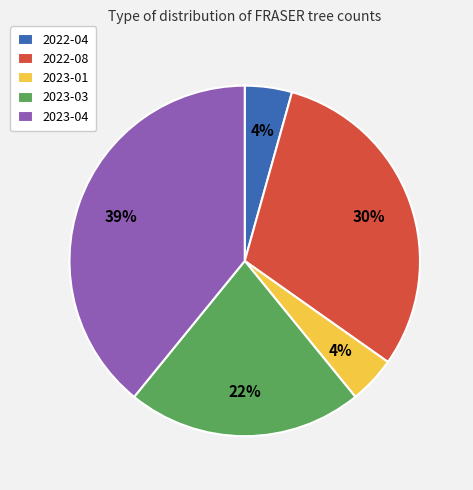

Does 2023-01 account for over 50% of the chart?

No